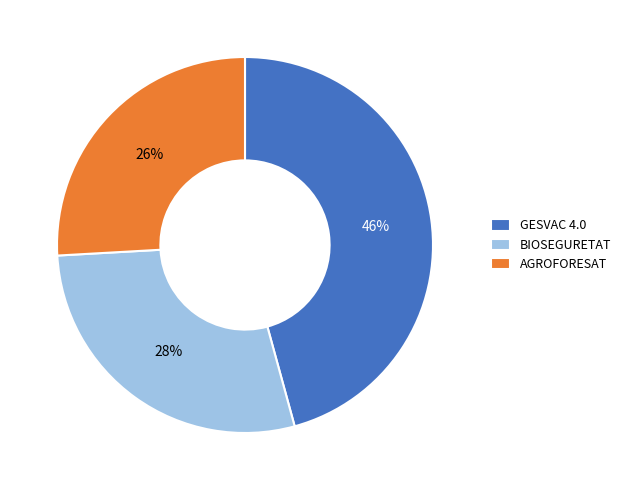

What percentage is the BIOSEGURETAT slice, to the nearest percent?

28%